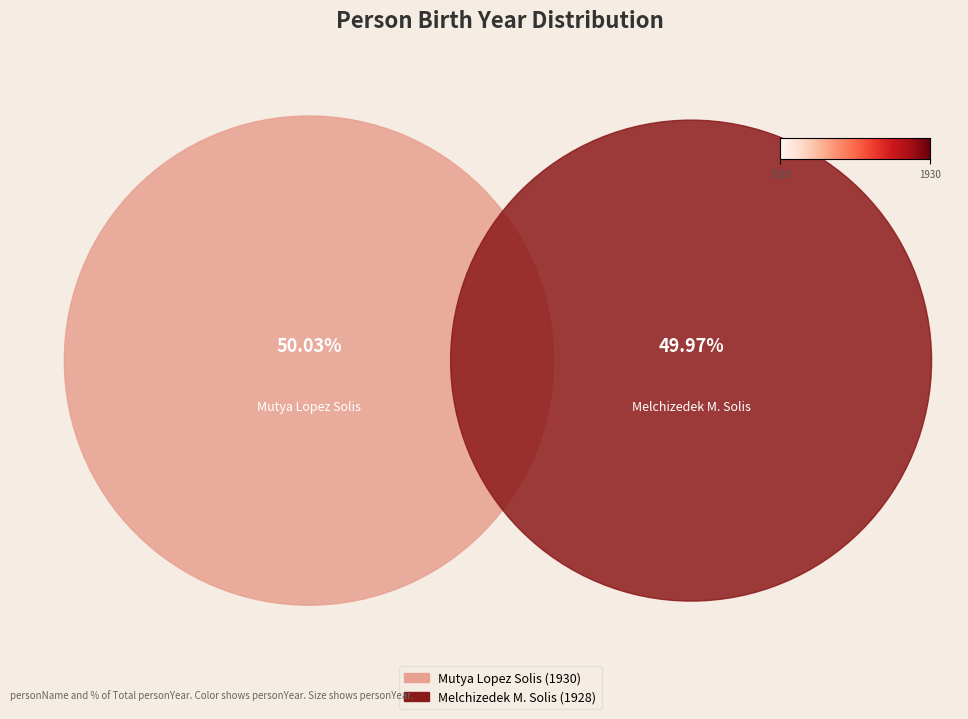

Which slice represents more than half of the pie?

Mutya Lopez Solis